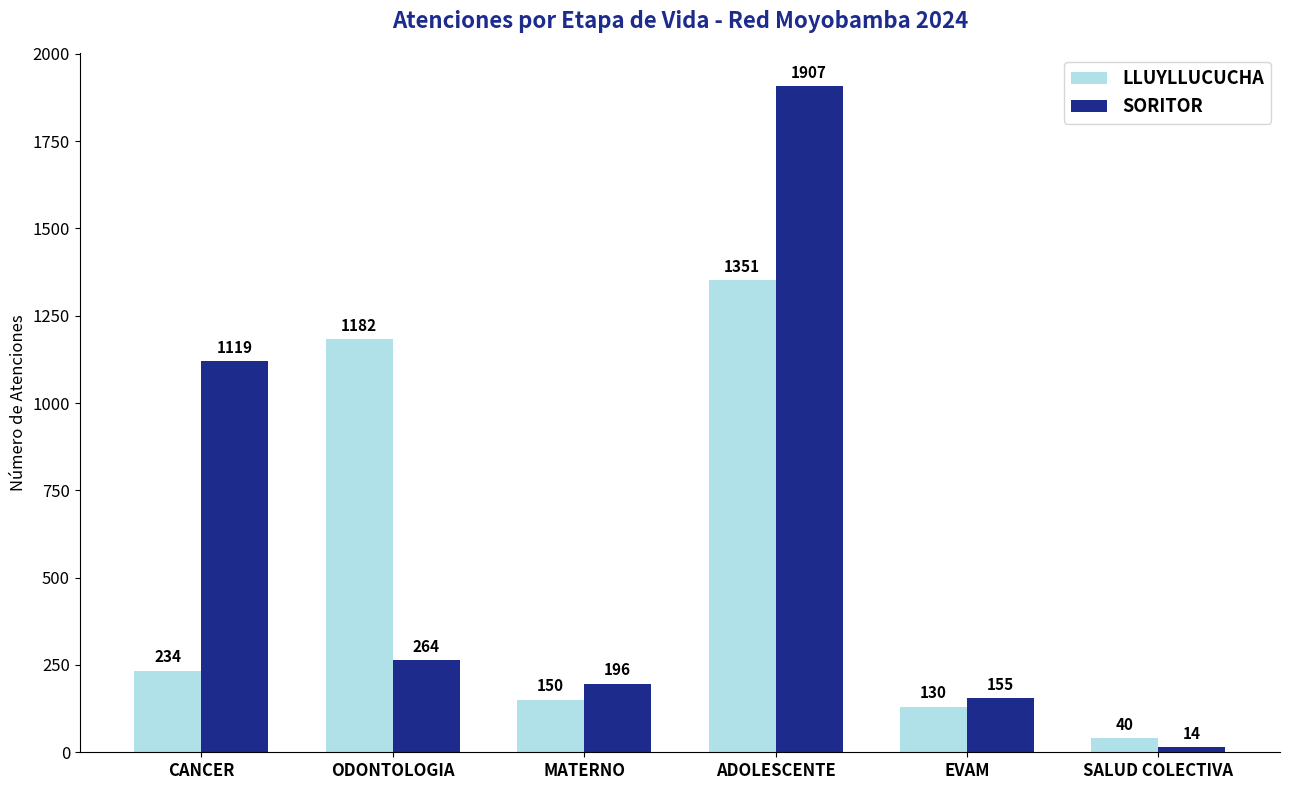

What are all the series names shown in the legend?

LLUYLLUCUCHA, SORITOR